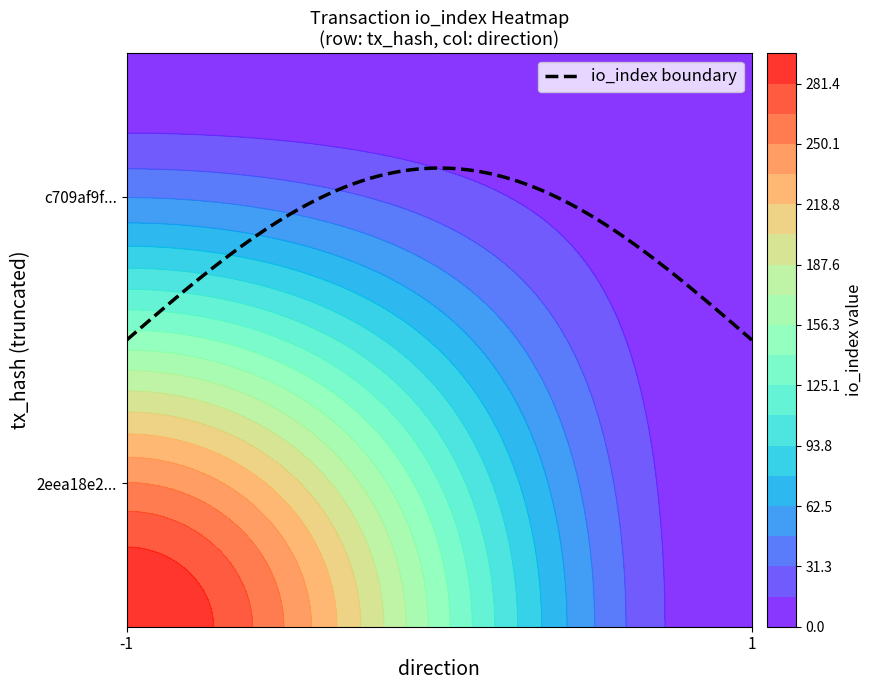

Count the c709af9f95dfe6d48b3e63544a0620c37cd792f values in the range 0 to 1.

2